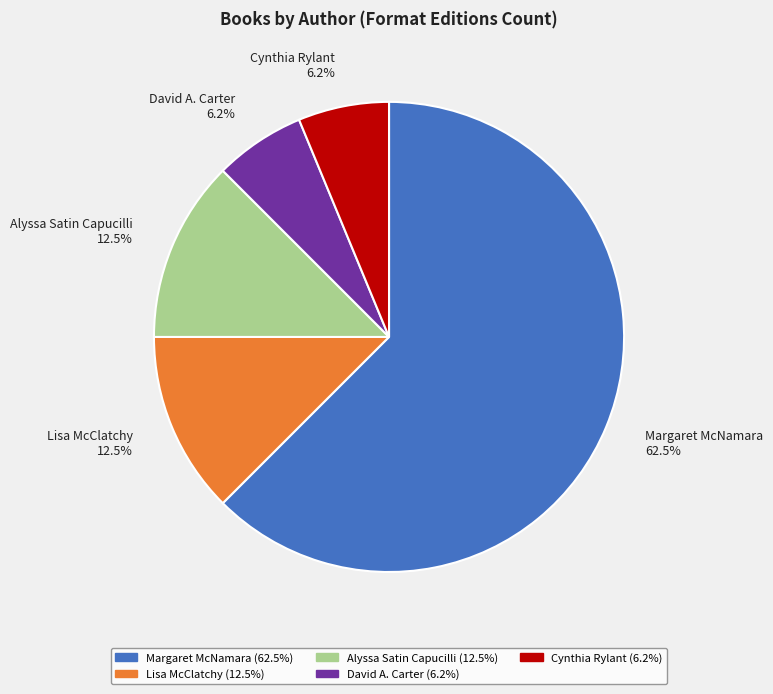

What is the majority slice?

Margaret McNamara